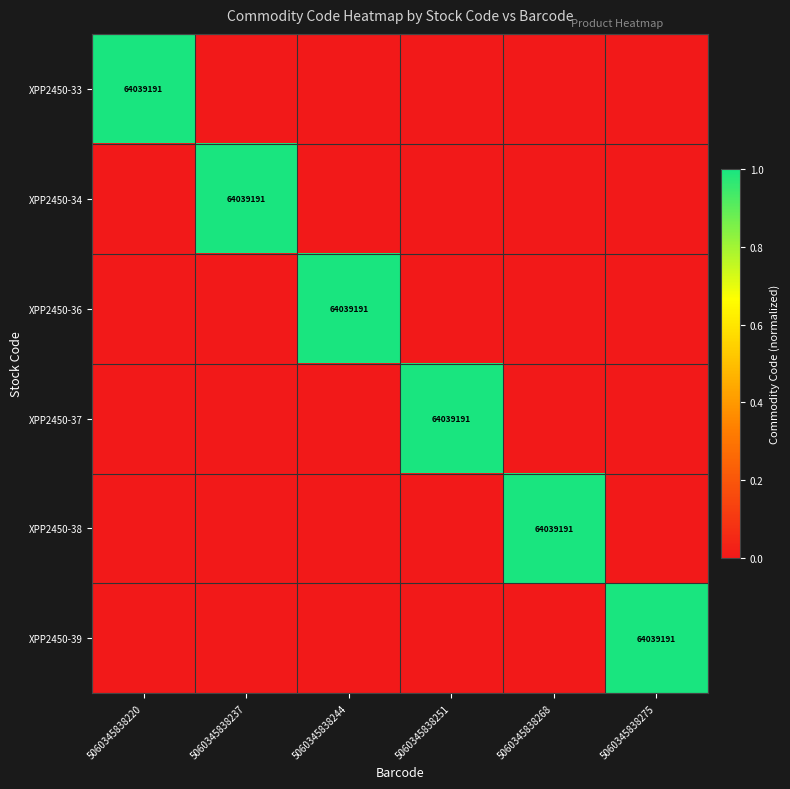

Count the number of categories in the chart.

6